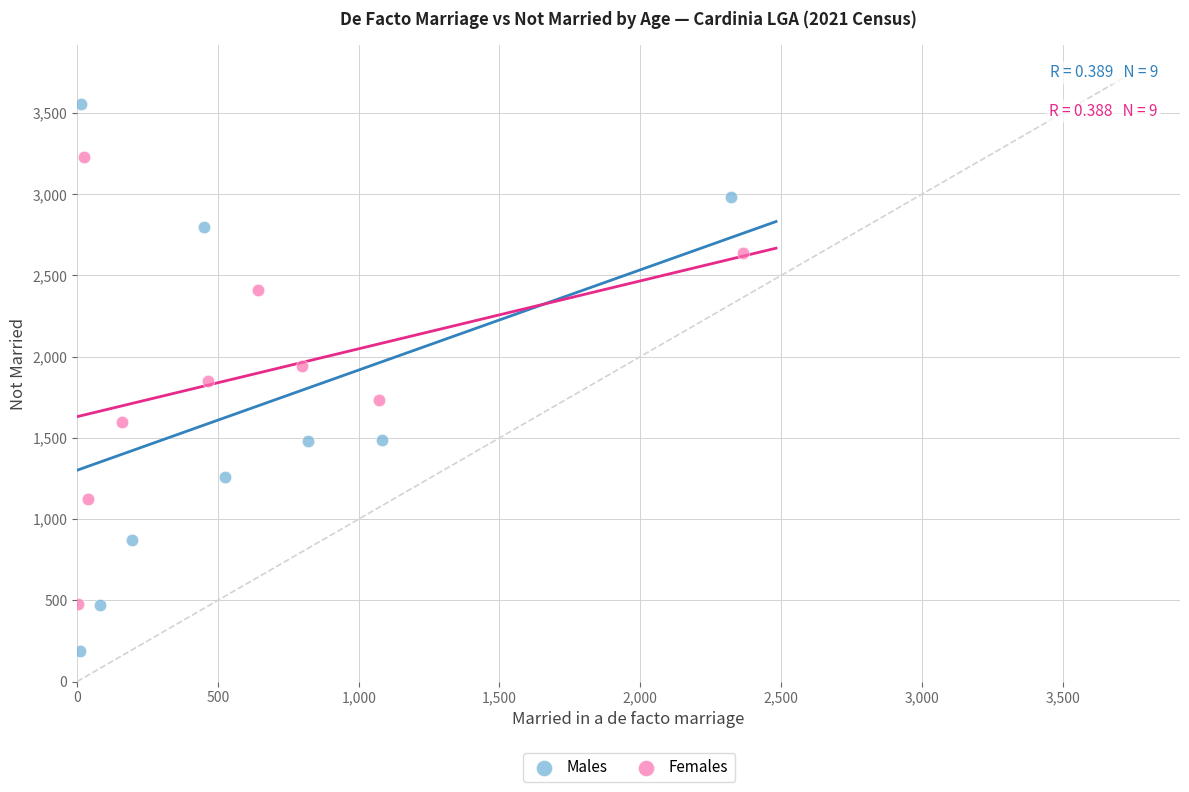

Which series reaches the minimum Y coordinate?

Males